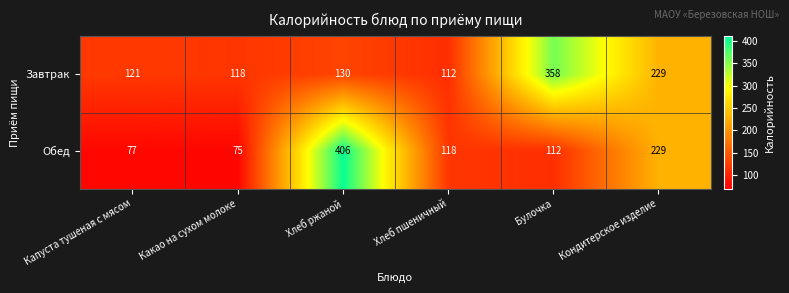

Which series has the largest range (max minus min)?

Обед